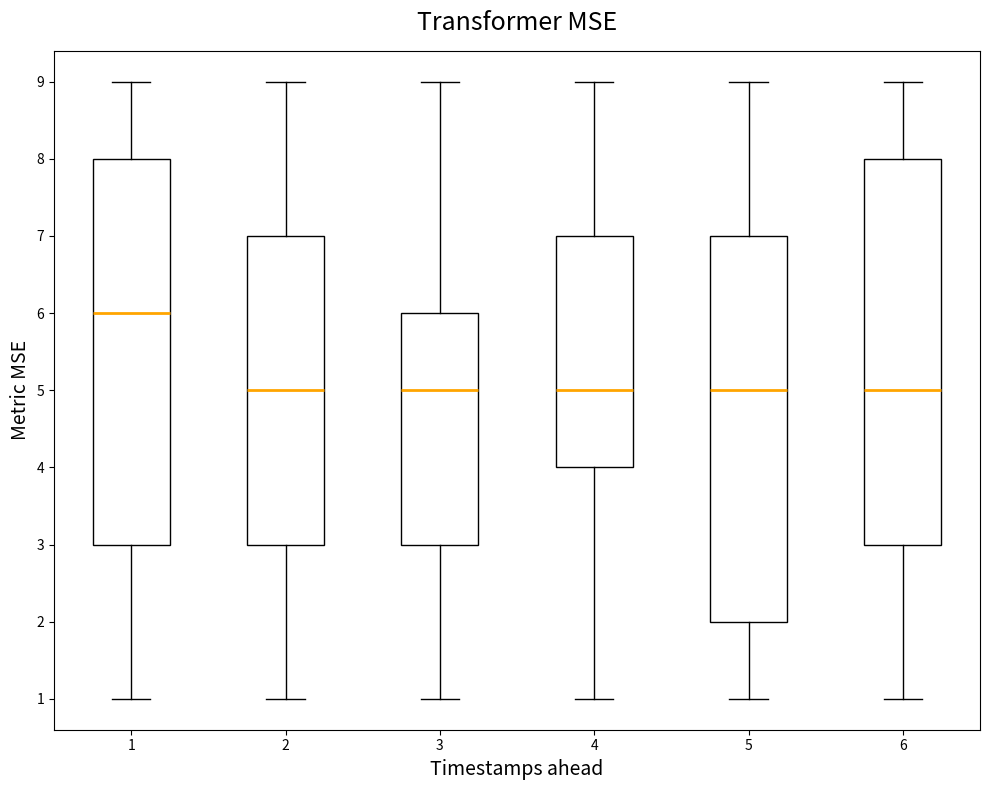

Reading left to right, transcribe this box plot: for each box, give where its median line is, the range the box spans, and where its two whiskers end, as read against the y-axis. The values are not printed on the chart, so give them approximately, as read against the axis.

1: median 6, box 3 to 8, whiskers 1 to 9
2: median 5, box 3 to 7, whiskers 1 to 9
3: median 5, box 3 to 6, whiskers 1 to 9
4: median 5, box 4 to 7, whiskers 1 to 9
5: median 5, box 2 to 7, whiskers 1 to 9
6: median 5, box 3 to 8, whiskers 1 to 9